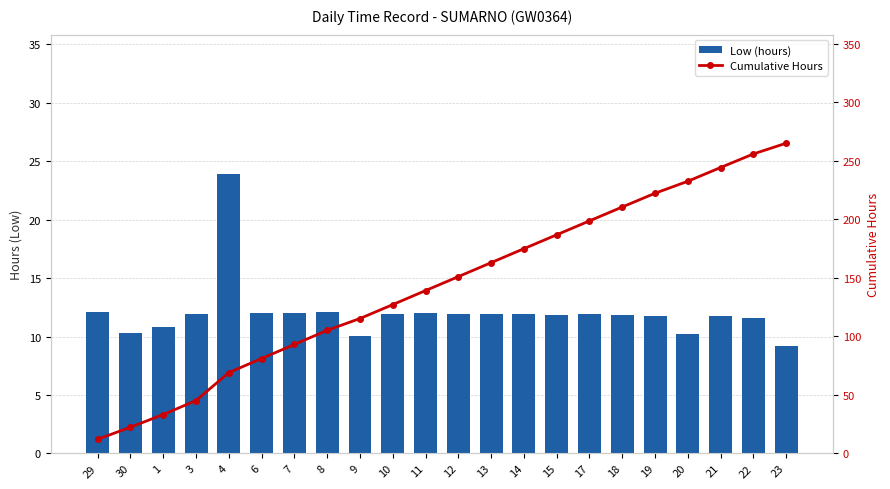

What is the minimum value for Low (hours)?

9.2